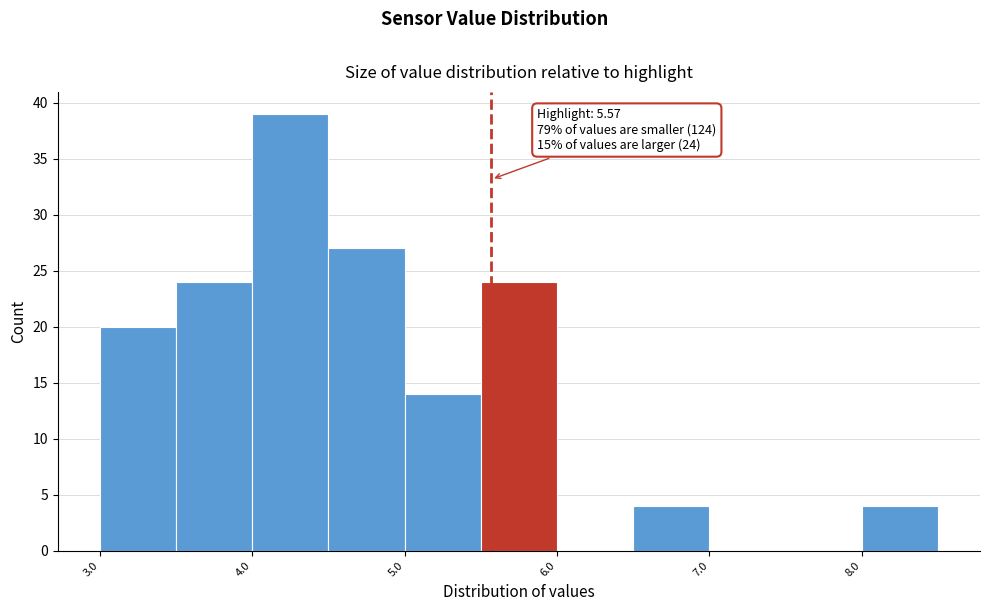

Which range on the x-axis has the tallest bar?

4.0 to 4.5